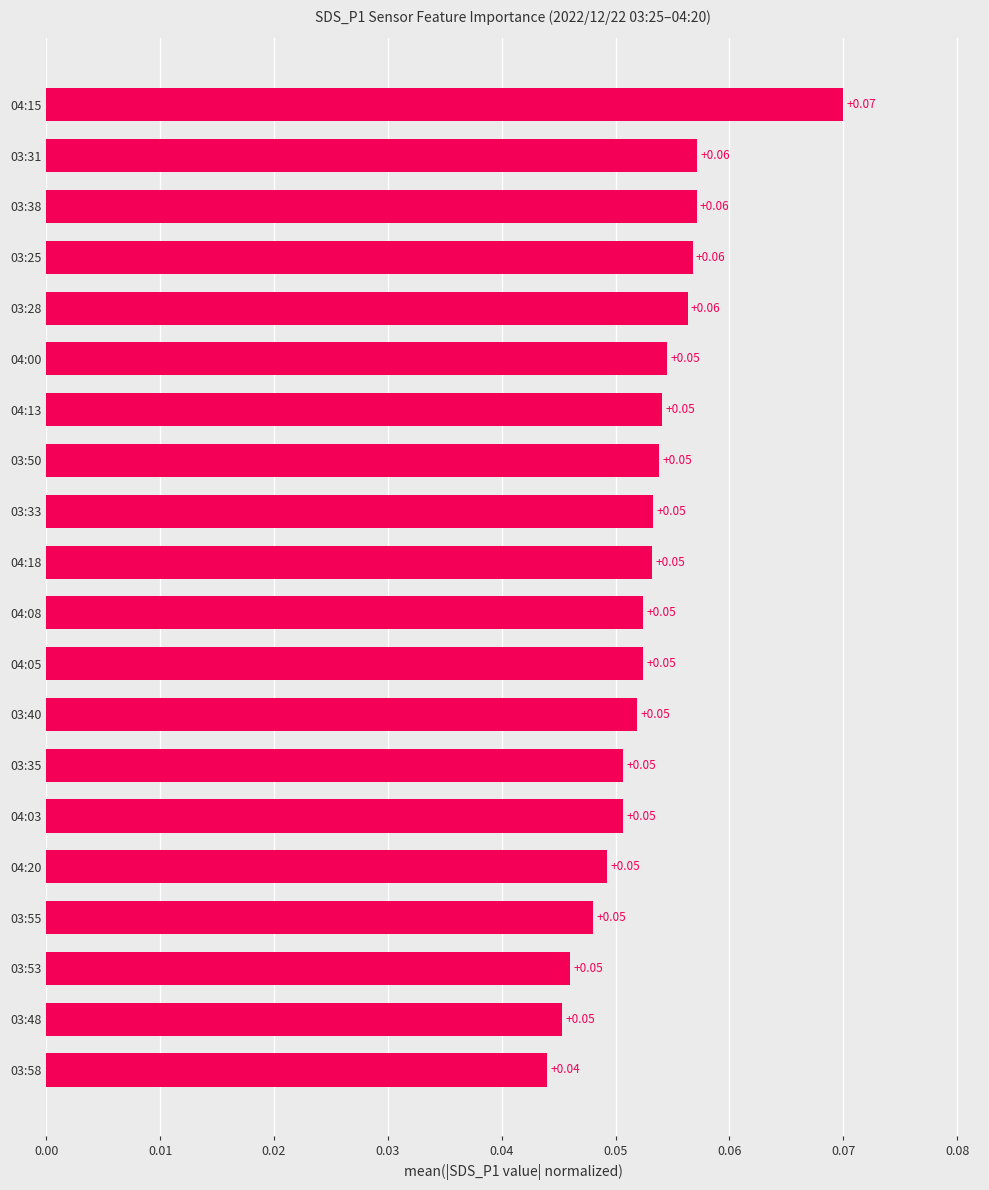

Does the chart contain any negative values?

No